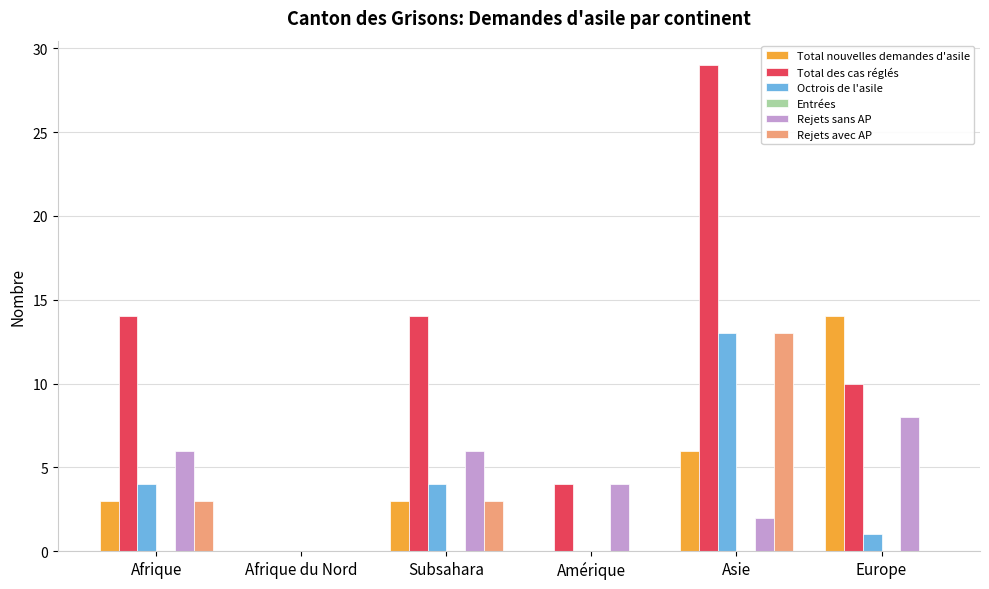

Are the bars horizontal?

No